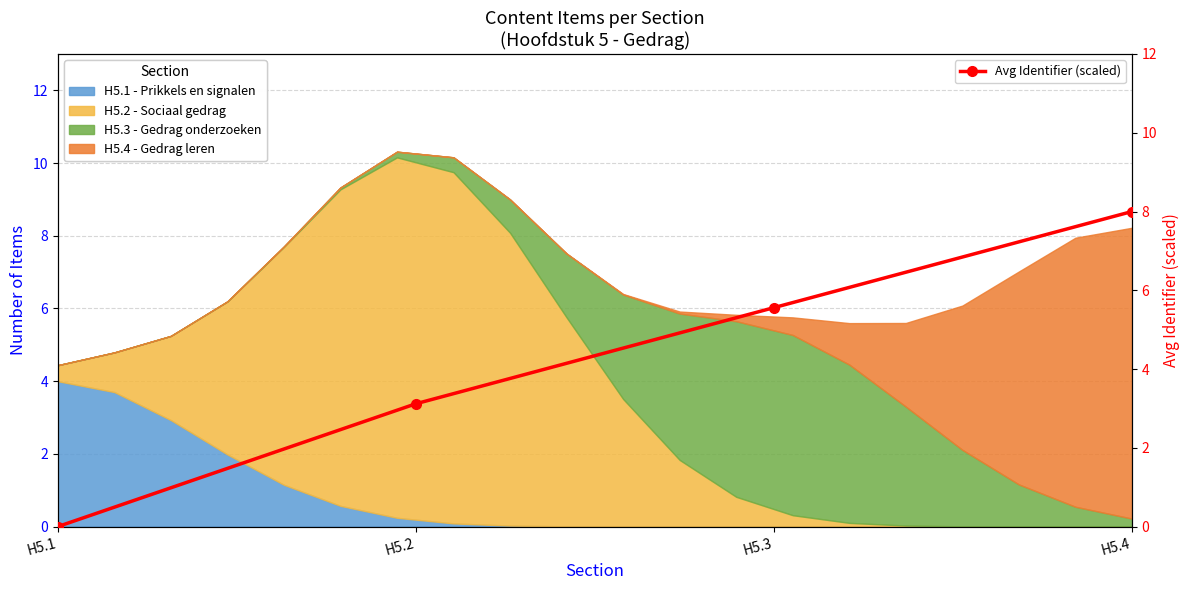

Rank the categories by value from highest to lowest.

H5.4, H5.3, H5.2, H5.1